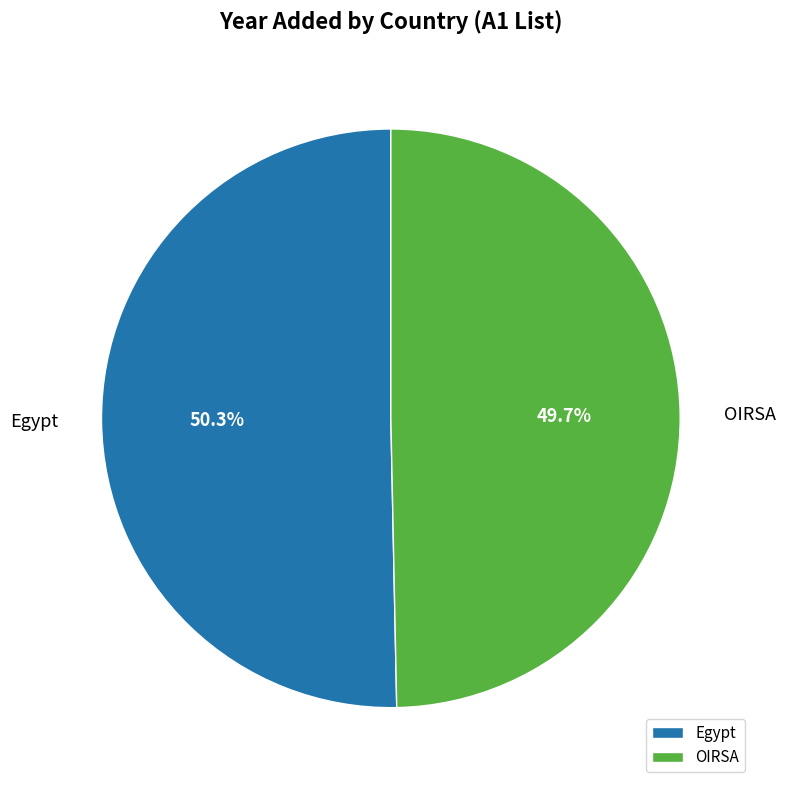

Is there any slice that represents more than half of the pie?

Yes